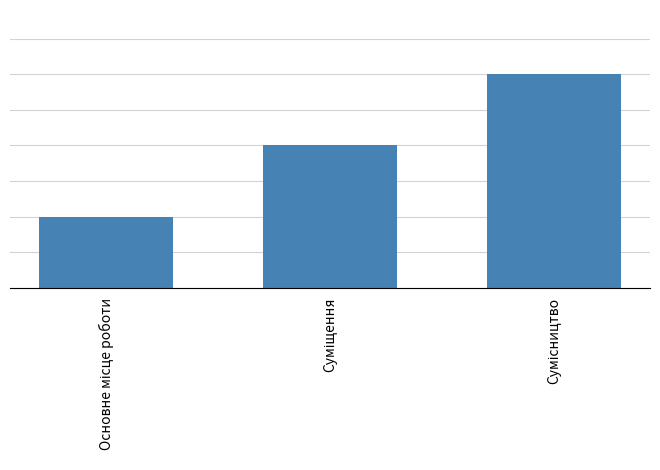

The value at Основне місце роботи is 1. True or false?

True